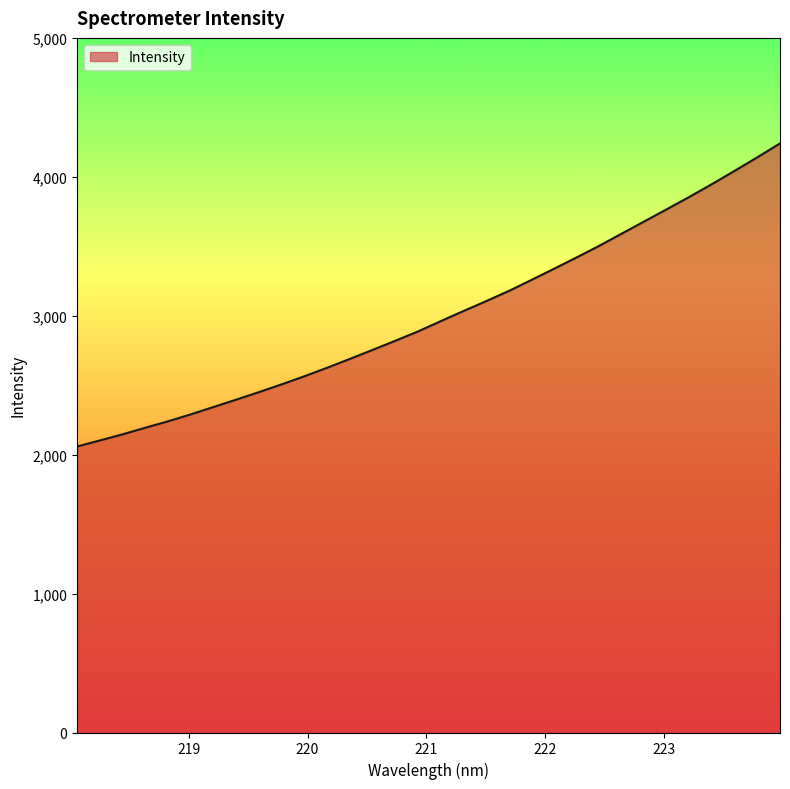

What is the maximum value shown in the chart?

4240.6